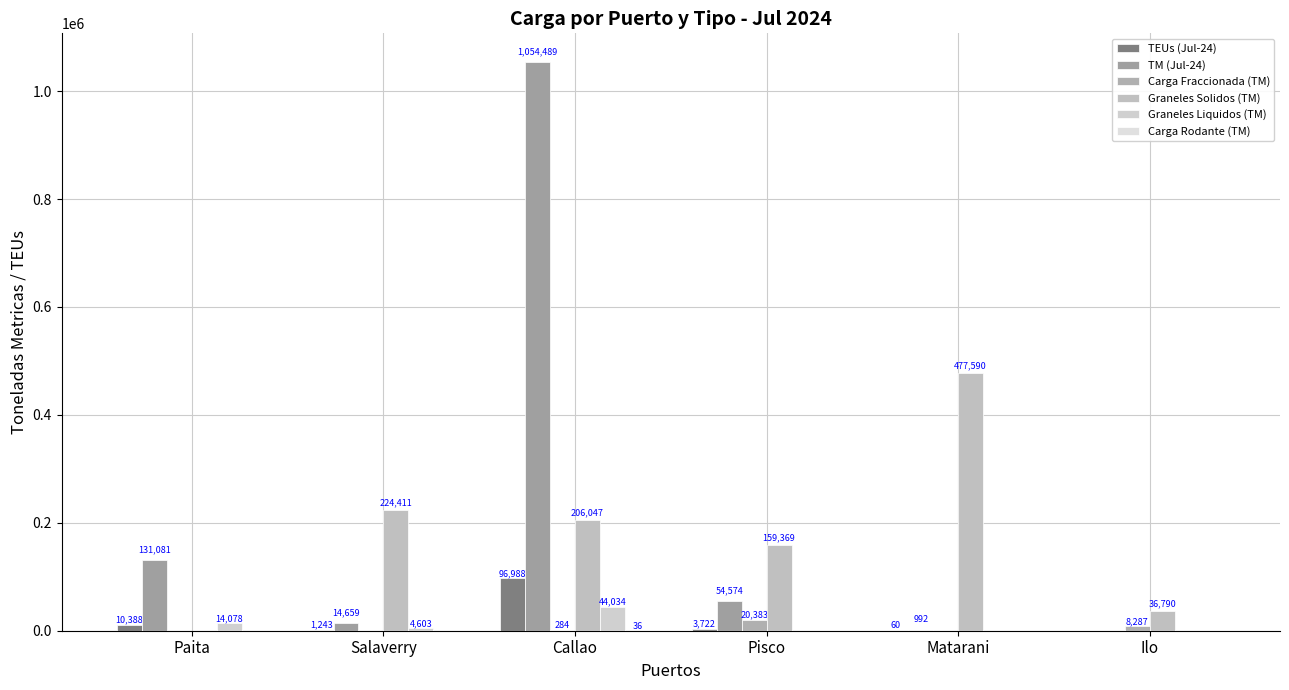

At which category is the sum across all series the highest?

Callao